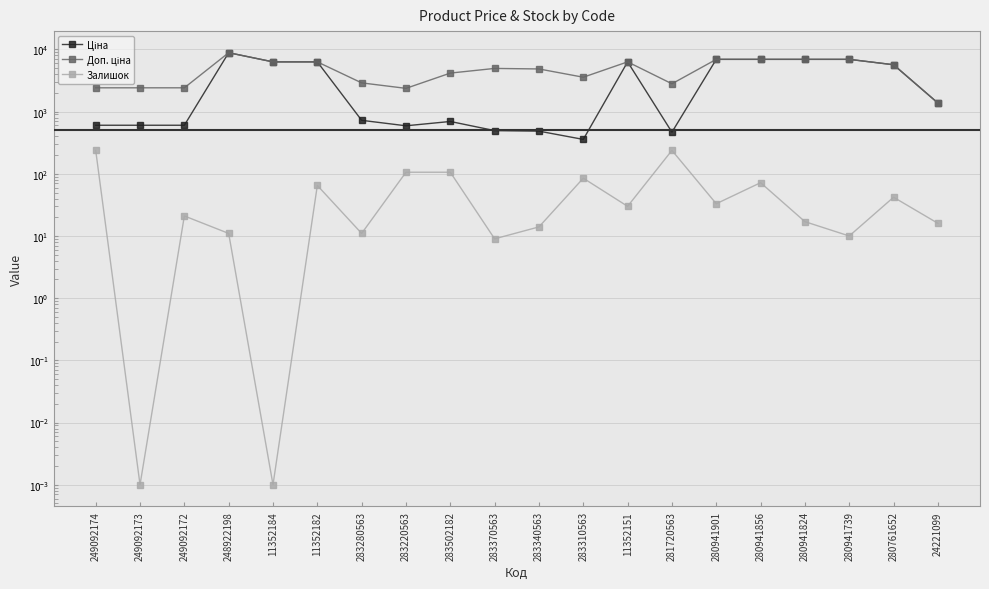

True or false: Залишок has a value of 72.0 at 280941856.

True